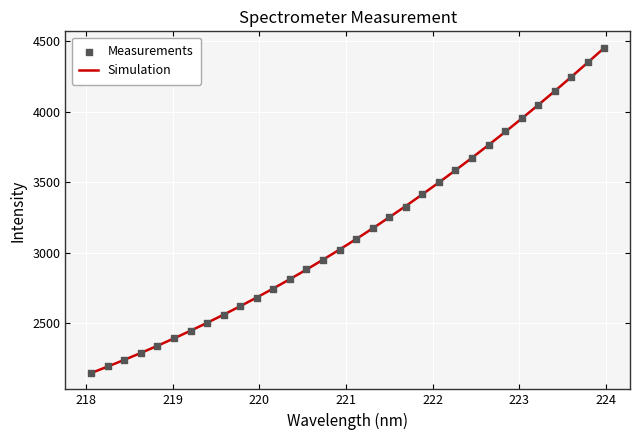

What is the minimum value for Simulation?

2145.8